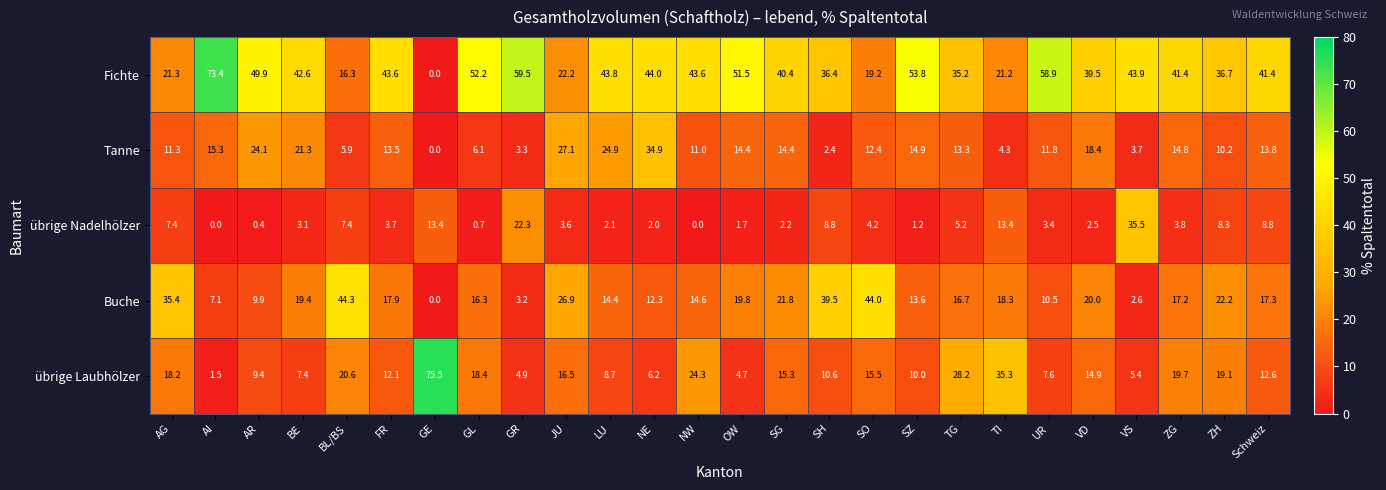

What is the total value across all series at AI?

97.3